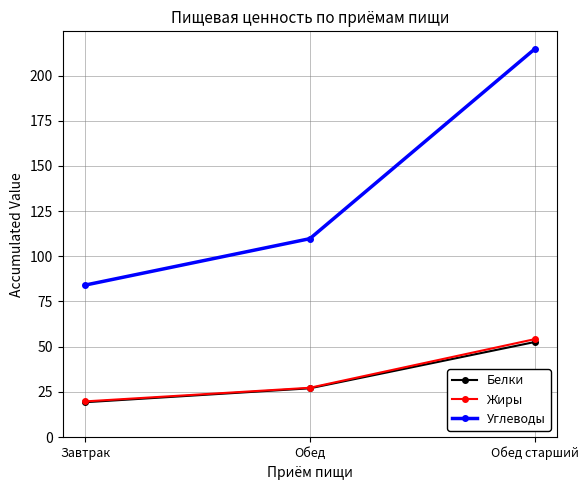

At which label does Жиры first exceed 27?

Обед